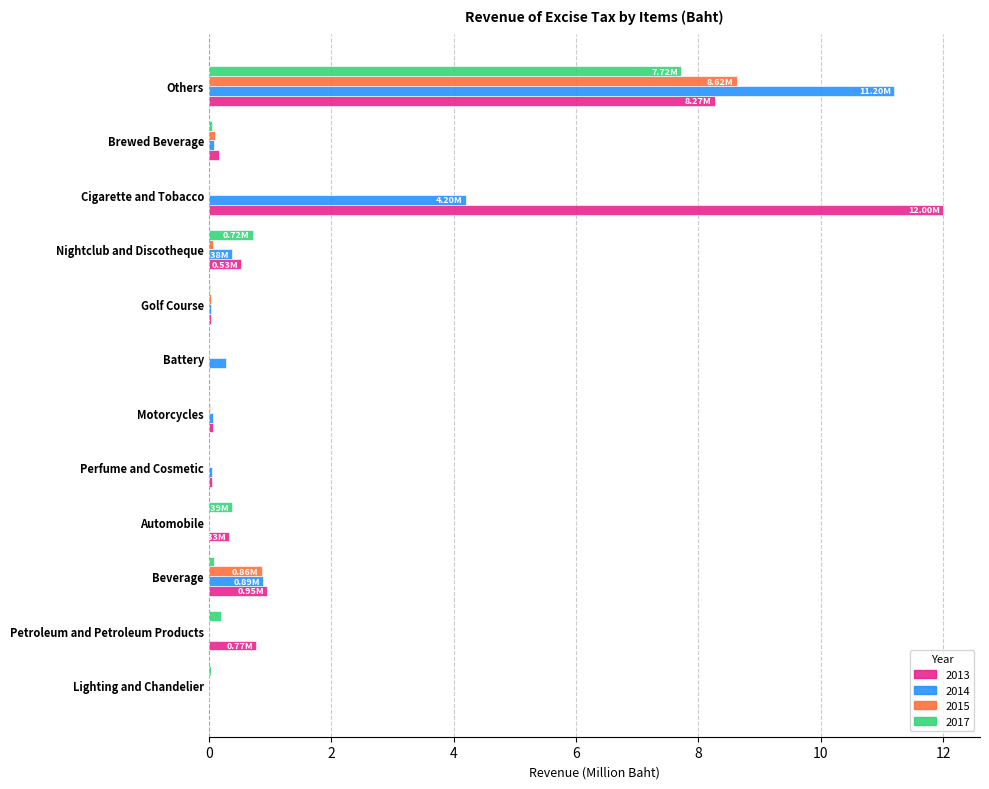

What is the sum of all 2014 values?

17.2